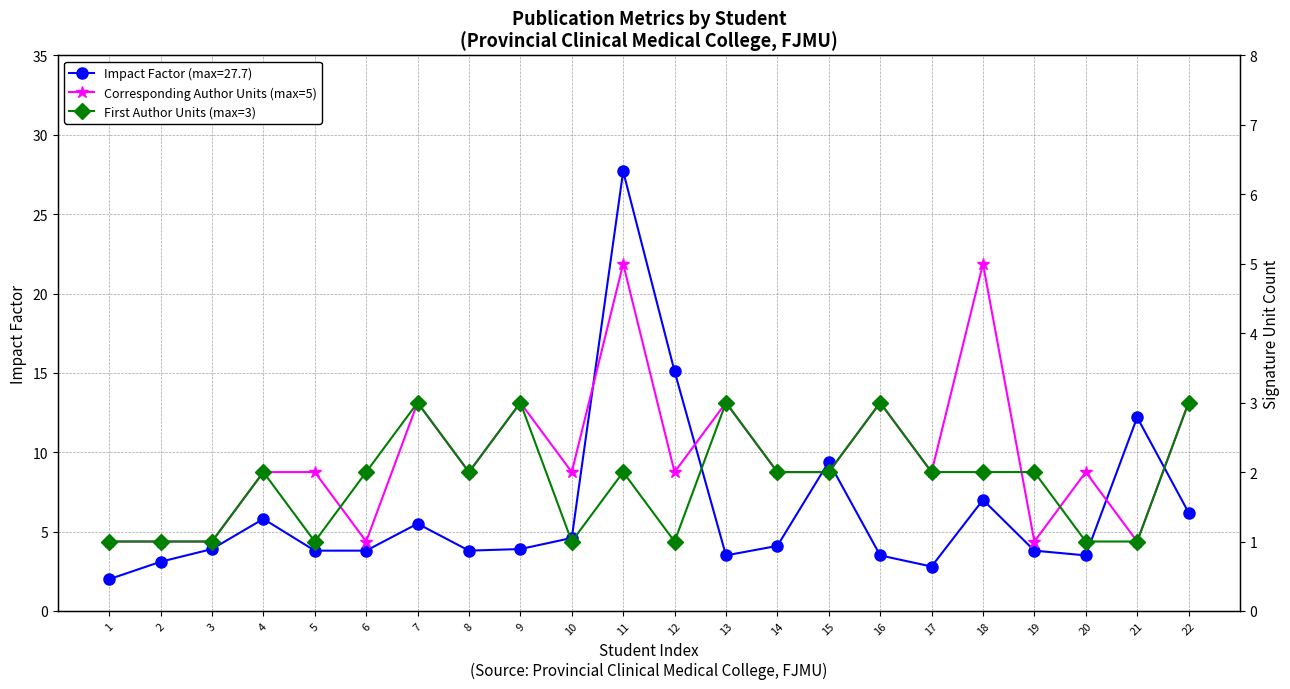

Which has a higher value, 15 or 21?

21